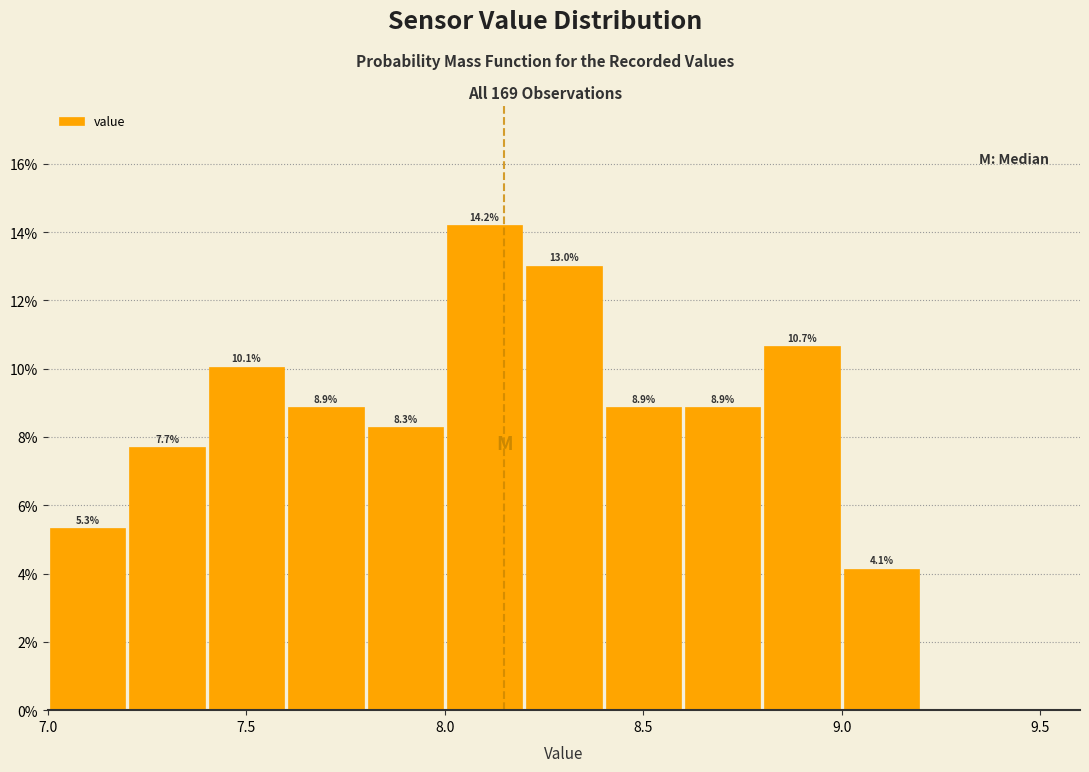

Over which range of the x-axis is the bar tallest?

8.0 to 8.2